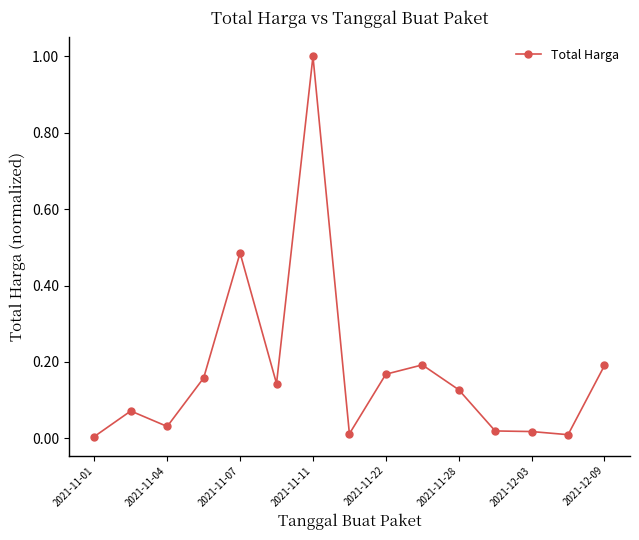

True or false: there are more than 2 points higher than both neighbors.

True